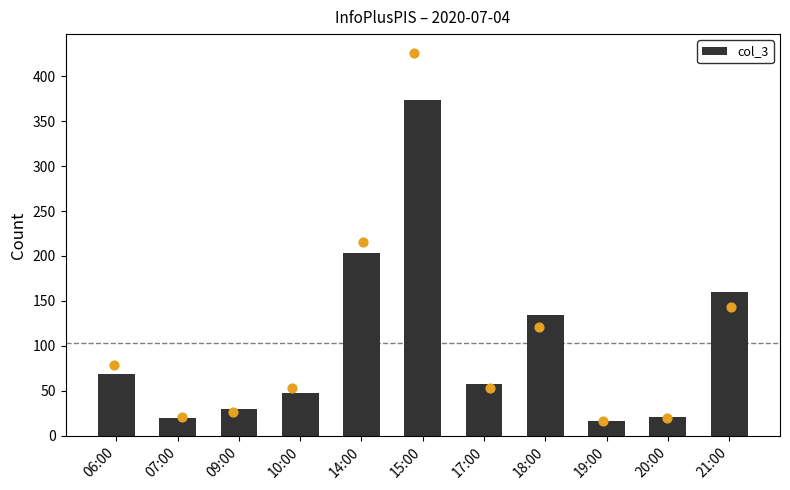

What is the ratio of the value at 10:00 to the value at 19:00?

3.0